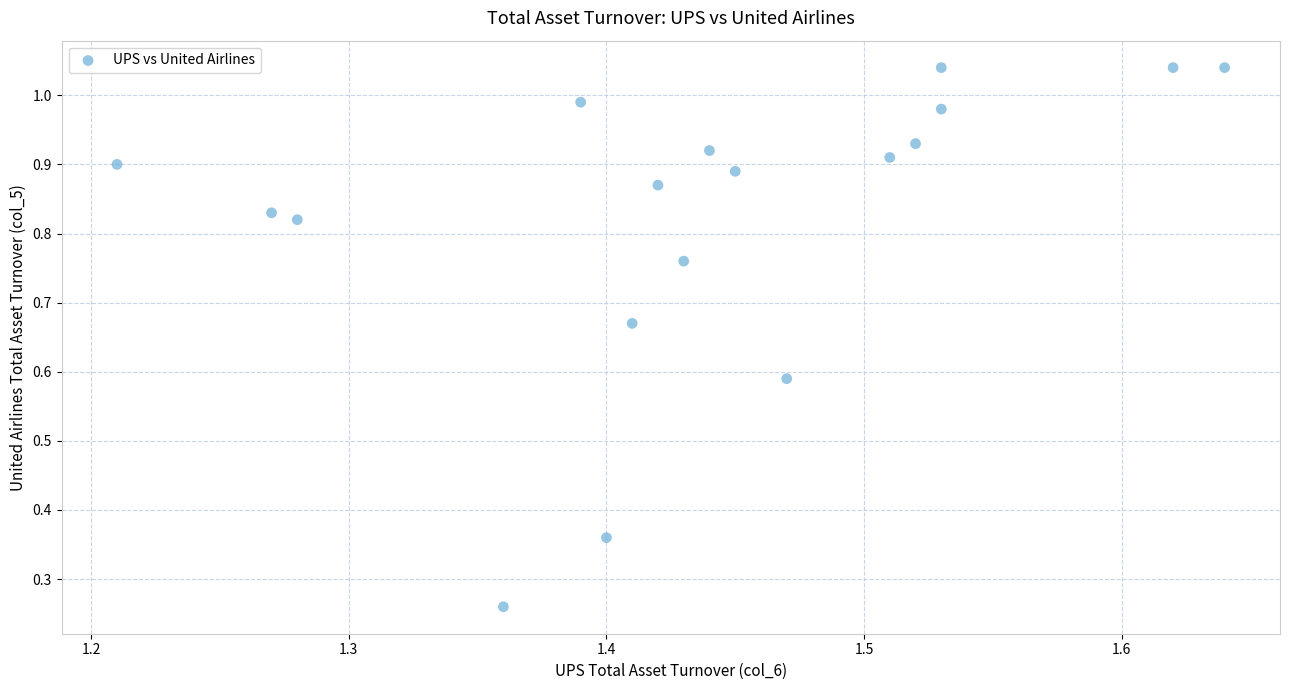

How many data points are displayed?

18